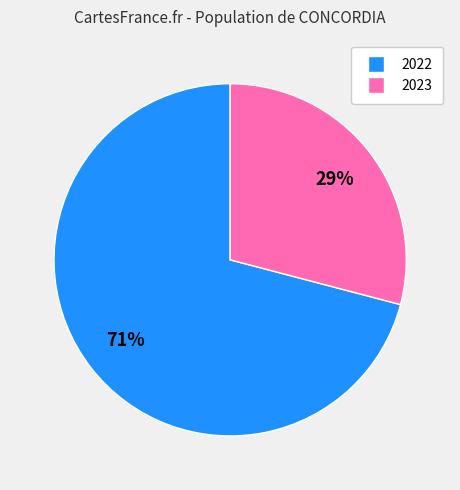

Is there a majority slice in this chart?

Yes